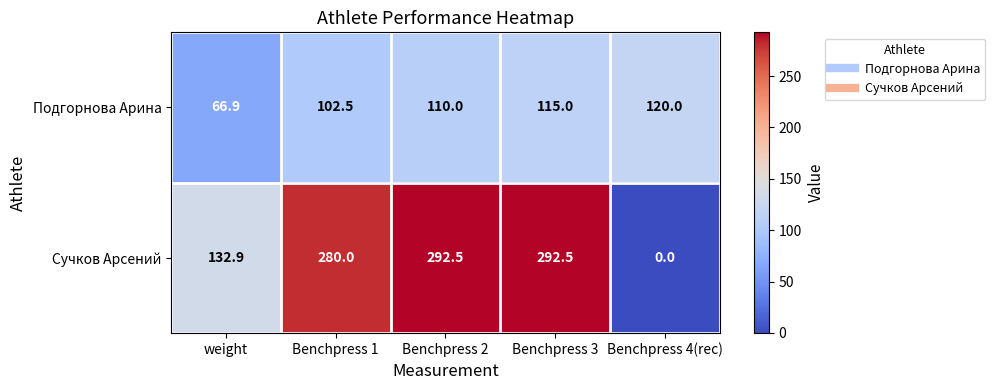

Which series changed the most between Benchpress 1 and Benchpress 4(rec)?

Сучков Арсений